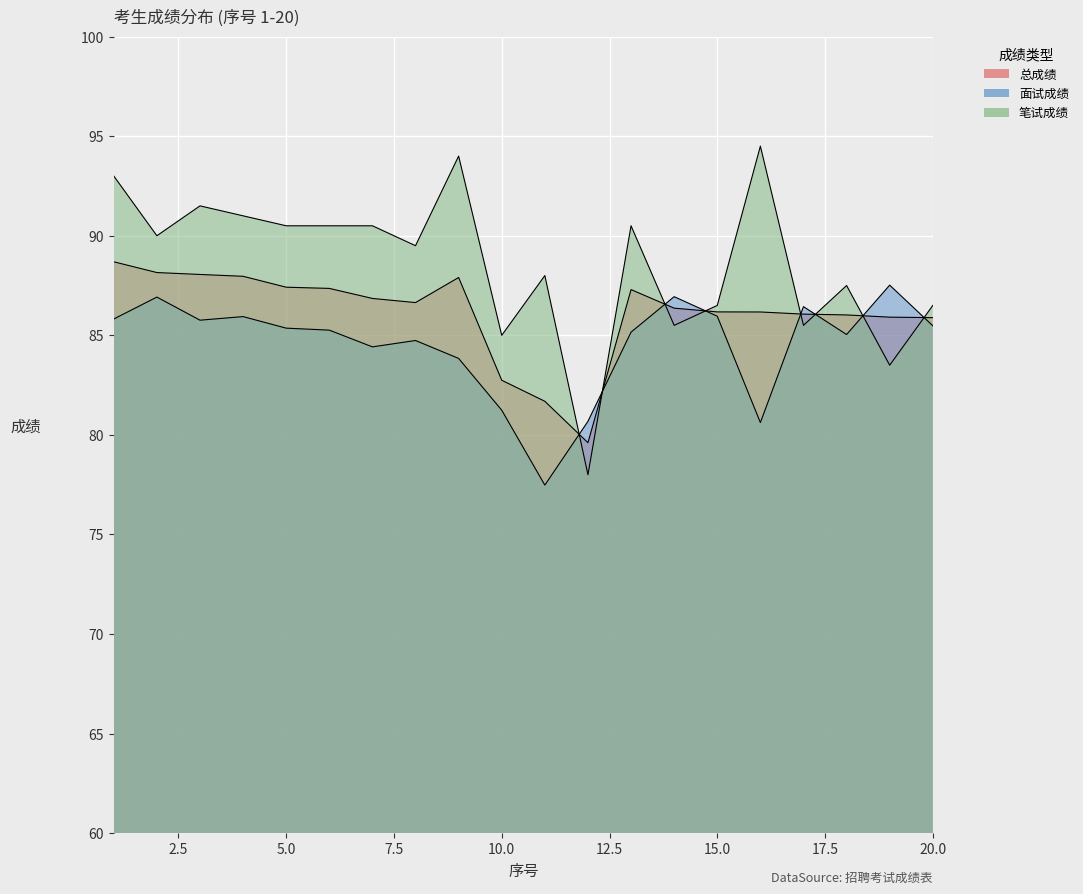

What is the total value across all series at 13?

263.0